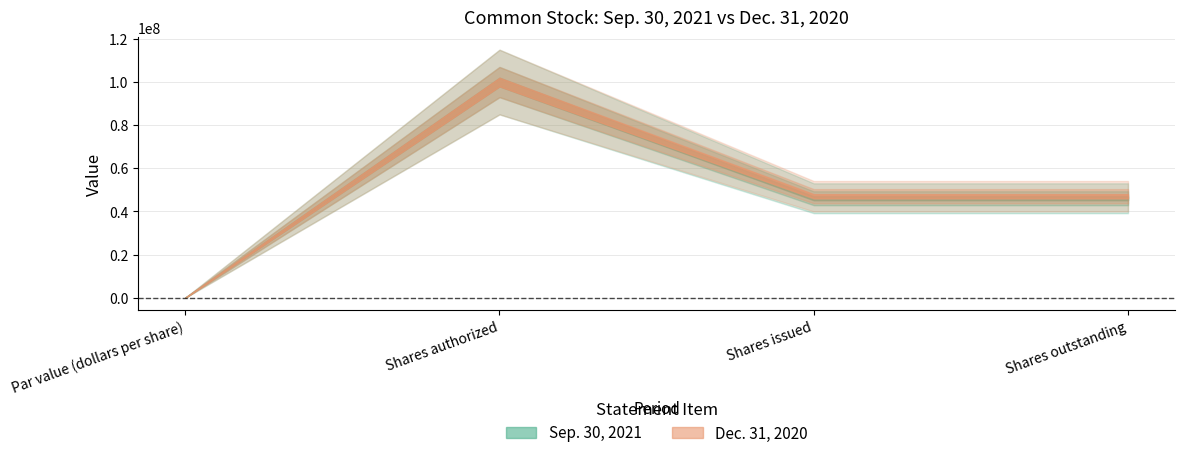

Which category has the lowest value in the Dec. 31, 2020 series?

Par value (dollars per share)